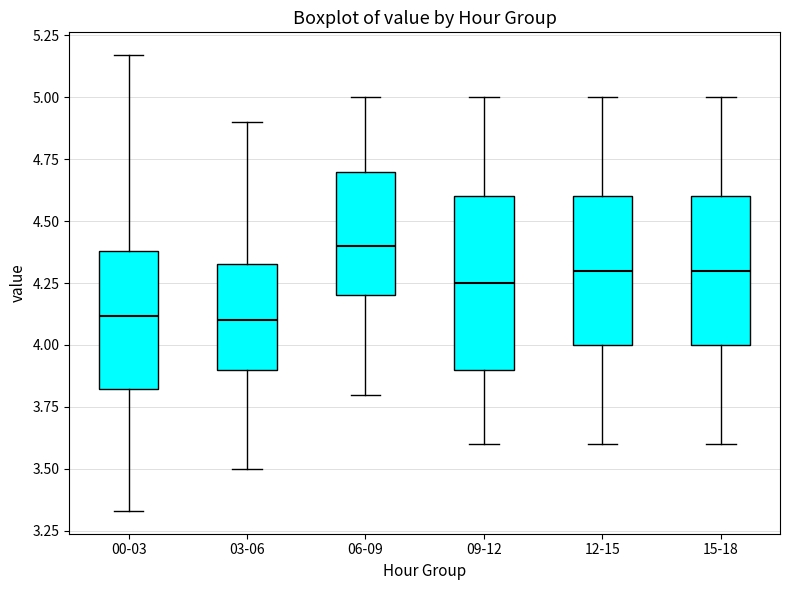

Reading left to right, transcribe this box plot: for each box, give where its median line is, the range the box spans, and where its two whiskers end, as read against the y-axis. The values are not printed on the chart, so give them approximately, as read against the axis.

00-03: median 4.10, box 3.80 to 4.40, whiskers 3.35 to 5.15
03-06: median 4.10, box 3.90 to 4.35, whiskers 3.50 to 4.90
06-09: median 4.40, box 4.20 to 4.70, whiskers 3.80 to 5.00
09-12: median 4.25, box 3.90 to 4.60, whiskers 3.60 to 5.00
12-15: median 4.30, box 4.00 to 4.60, whiskers 3.60 to 5.00
15-18: median 4.30, box 4.00 to 4.60, whiskers 3.60 to 5.00